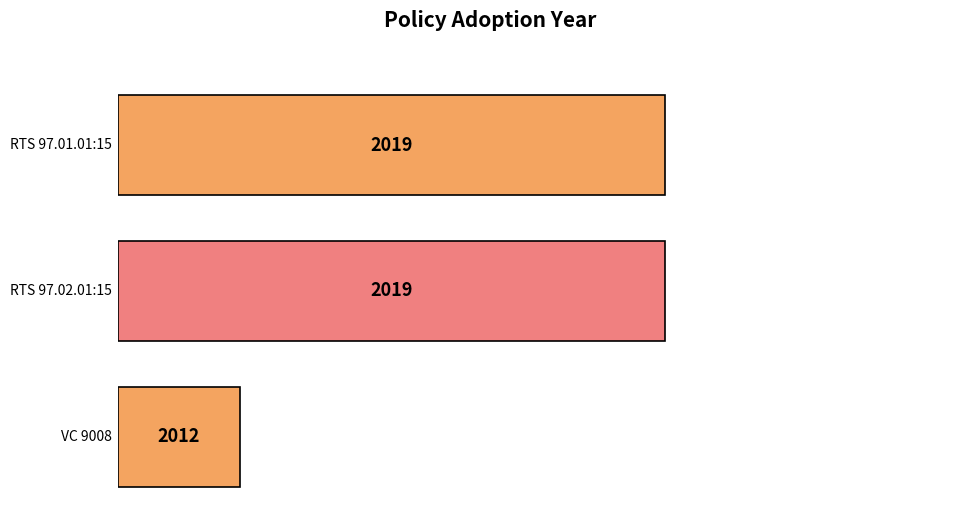

At which category does the chart reach its peak across all series?

RTS 97.01.01:15